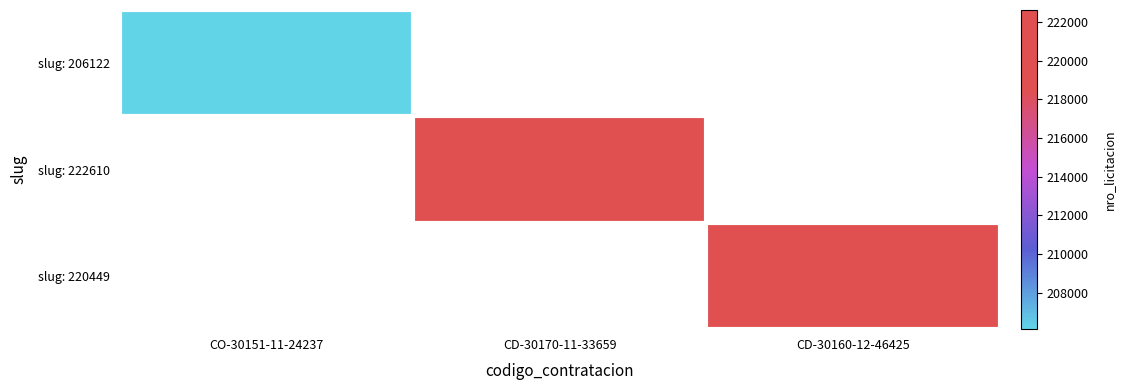

Between CD-30170-11-33659 and CD-30160-12-46425, which is larger?

CD-30160-12-46425